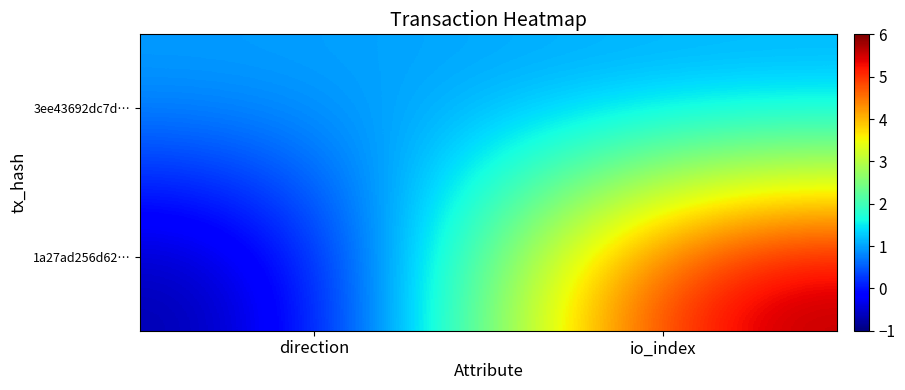

What is the spread (max minus min) of values at direction?

2